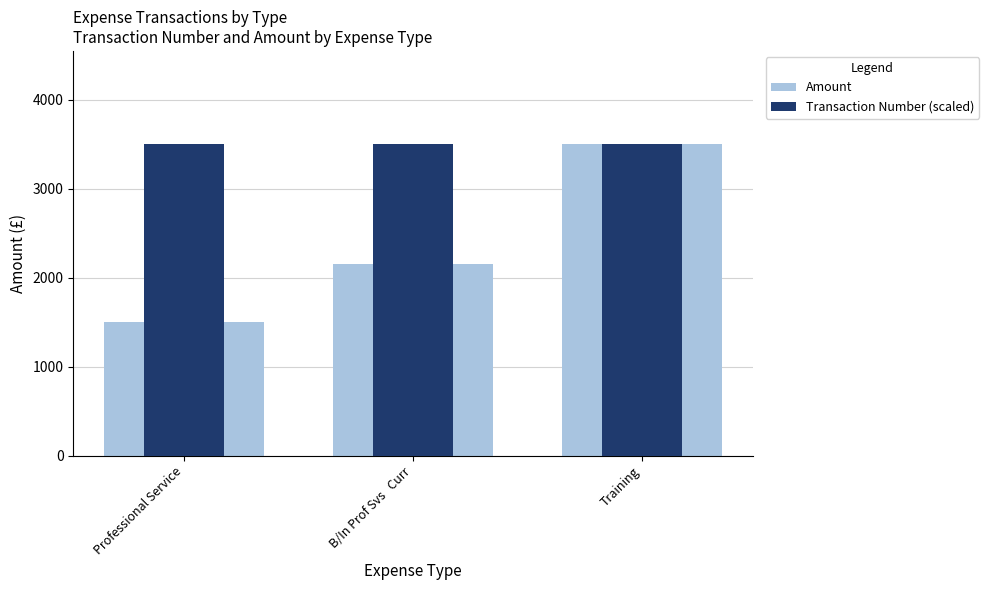

At which category is the sum across all series the highest?

Training